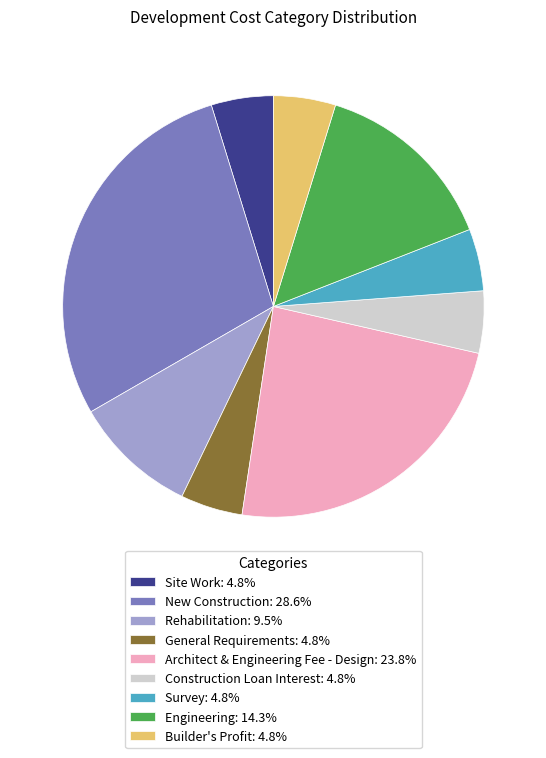

Does any single category account for the majority?

No